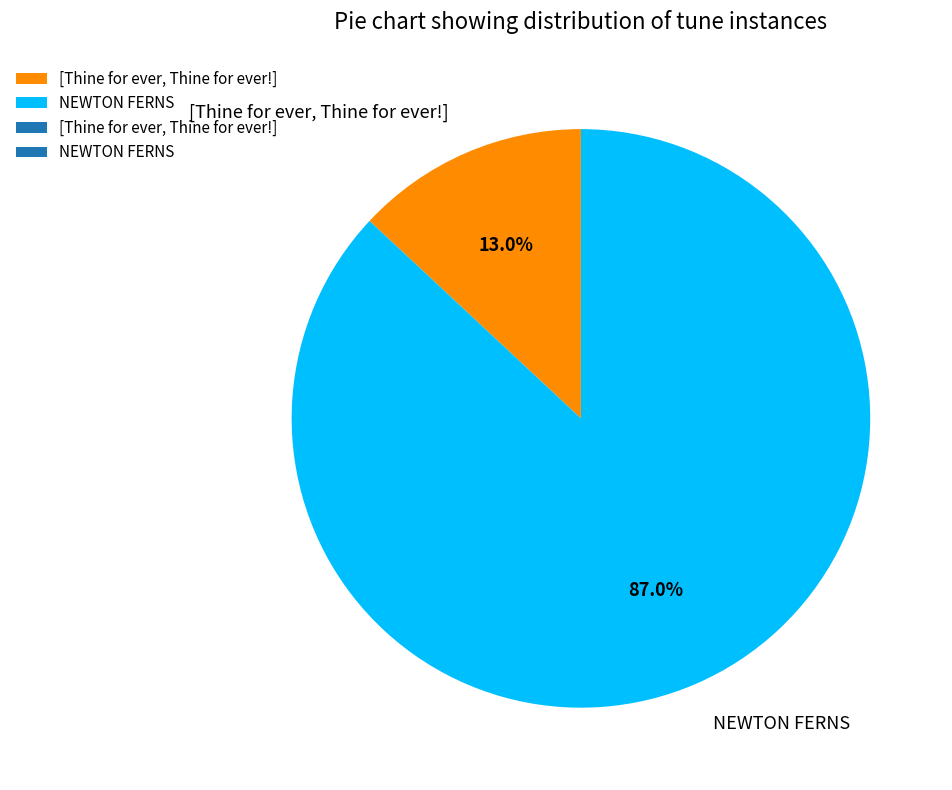

What percentage is the [Thine for ever, Thine for ever!] slice, to the nearest percent?

13%